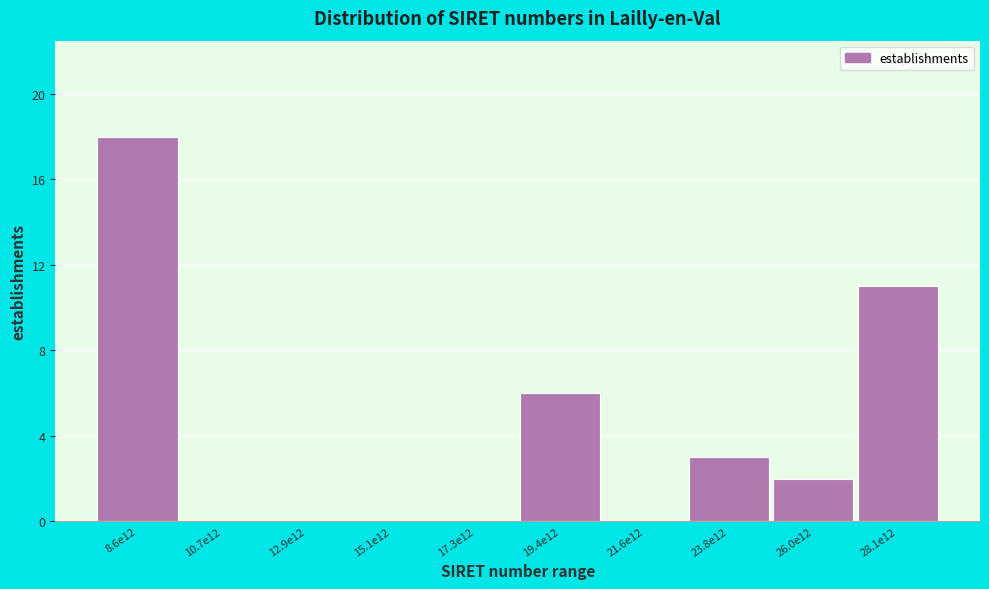

Reading right to left, what are all the values shown in this chart?

28.1e12=11	26.0e12=2	23.8e12=3	21.6e12=0	19.4e12=6	17.3e12=0	15.1e12=0	12.9e12=0	10.7e12=0	8.6e12=18